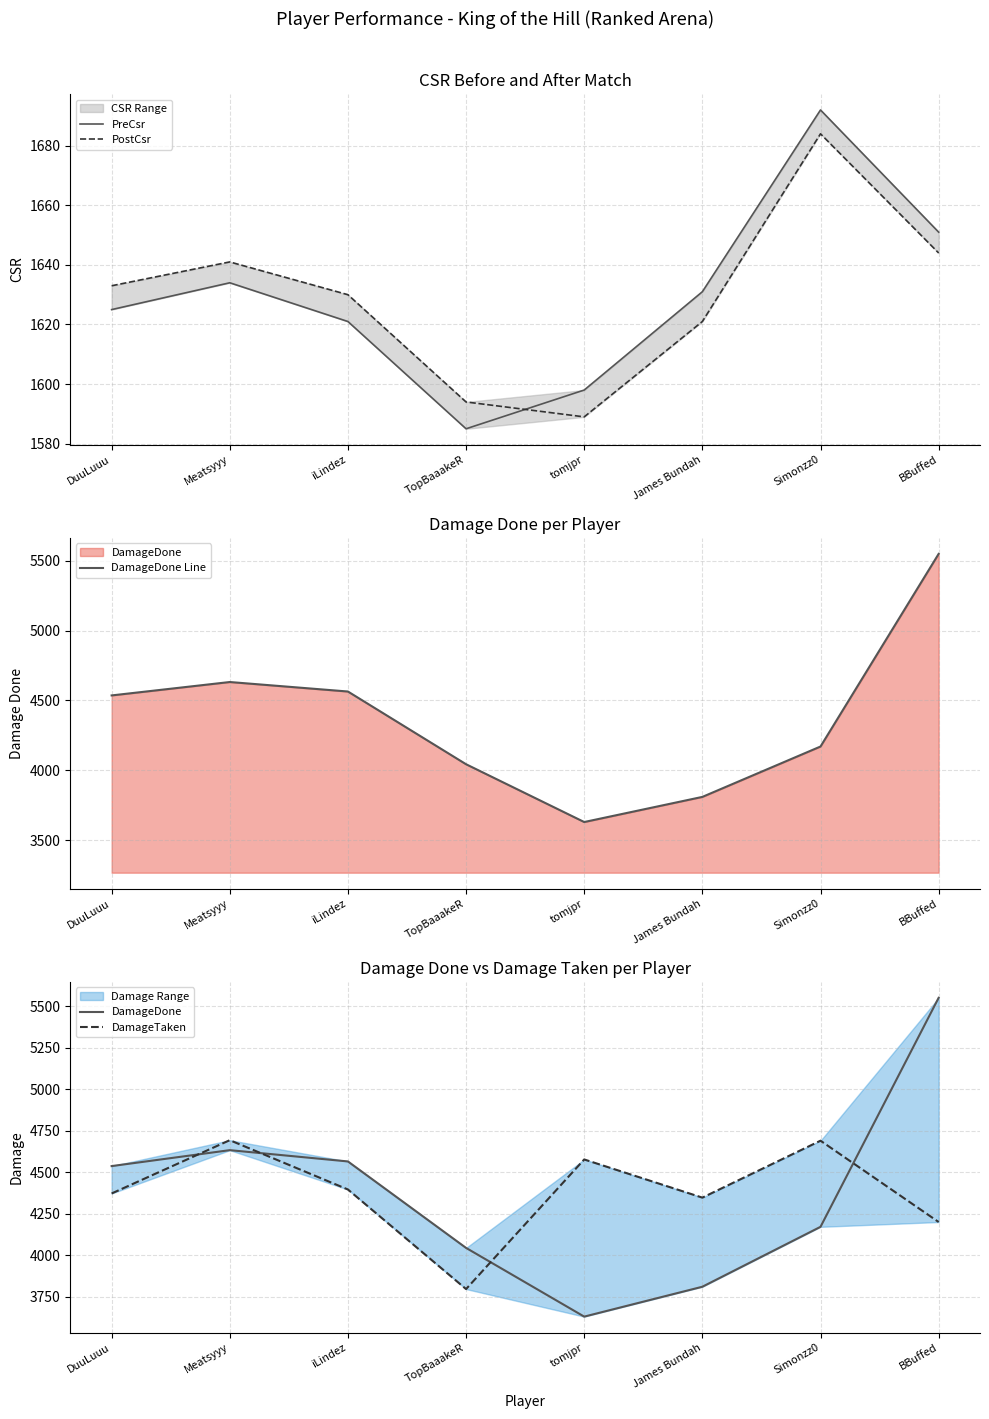

Is it true that PreCsr equals 1585 at TopBaaakeR?

True